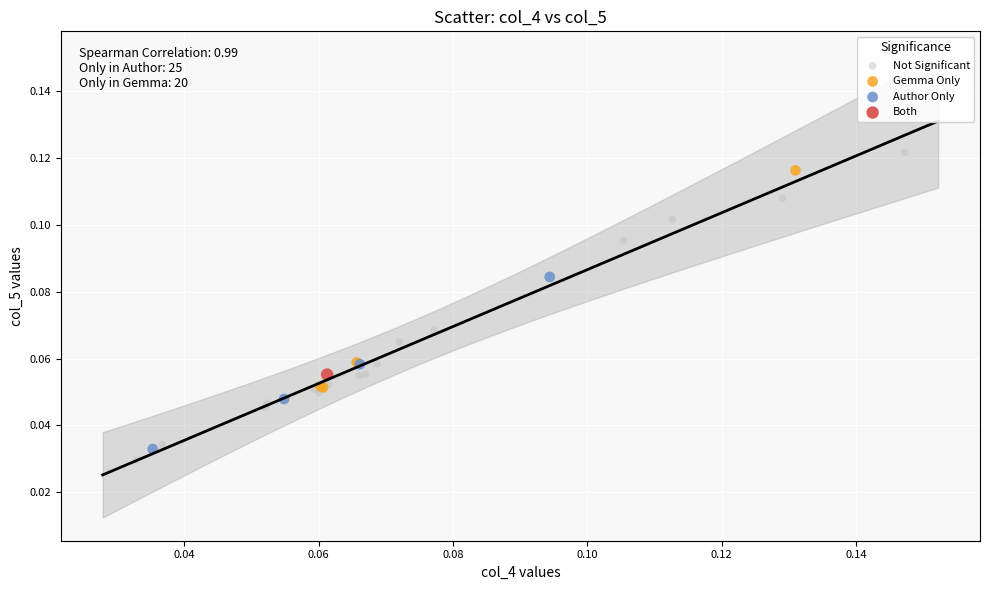

What are all the series names shown in the legend?

Not Significant, Gemma Only, Author Only, Both